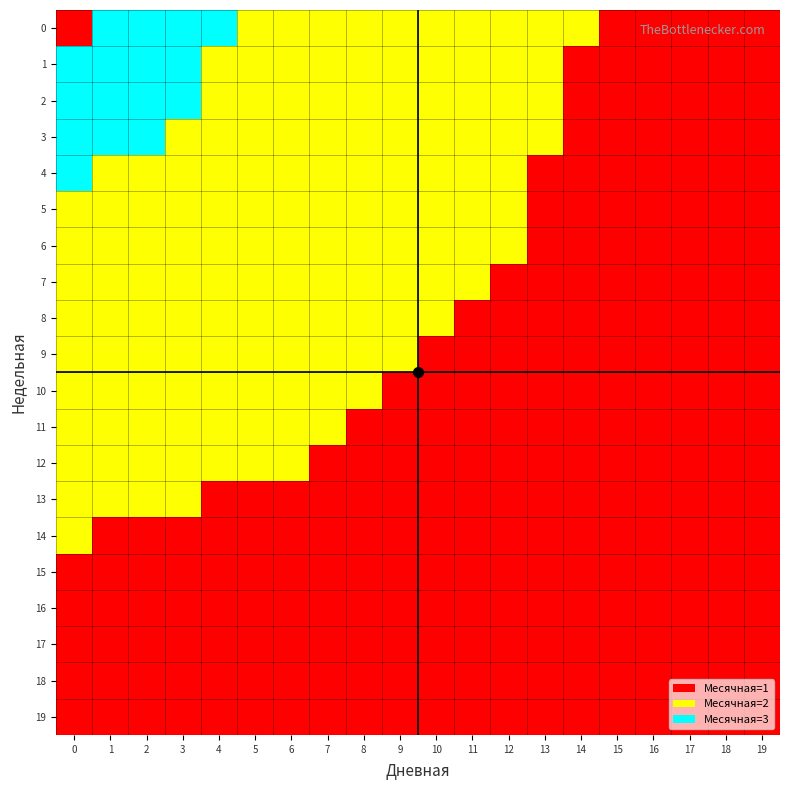

Reading left to right, list all the values displayed in this chart.

0: 0=1	1=3	2=3	3=3	4=3	5=2	6=2	7=2	8=2	9=2	10=2	11=2	12=2	13=2	14=2	15=1	16=1	17=1	18=1	19=1
1: 0=3	1=3	2=3	3=3	4=2	5=2	6=2	7=2	8=2	9=2	10=2	11=2	12=2	13=2	14=1	15=1	16=1	17=1	18=1	19=1
2: 0=3	1=3	2=3	3=3	4=2	5=2	6=2	7=2	8=2	9=2	10=2	11=2	12=2	13=2	14=1	15=1	16=1	17=1	18=1	19=1
3: 0=3	1=3	2=3	3=2	4=2	5=2	6=2	7=2	8=2	9=2	10=2	11=2	12=2	13=2	14=1	15=1	16=1	17=1	18=1	19=1
4: 0=3	1=2	2=2	3=2	4=2	5=2	6=2	7=2	8=2	9=2	10=2	11=2	12=2	13=1	14=1	15=1	16=1	17=1	18=1	19=1
5: 0=2	1=2	2=2	3=2	4=2	5=2	6=2	7=2	8=2	9=2	10=2	11=2	12=2	13=1	14=1	15=1	16=1	17=1	18=1	19=1
6: 0=2	1=2	2=2	3=2	4=2	5=2	6=2	7=2	8=2	9=2	10=2	11=2	12=2	13=1	14=1	15=1	16=1	17=1	18=1	19=1
7: 0=2	1=2	2=2	3=2	4=2	5=2	6=2	7=2	8=2	9=2	10=2	11=2	12=1	13=1	14=1	15=1	16=1	17=1	18=1	19=1
8: 0=2	1=2	2=2	3=2	4=2	5=2	6=2	7=2	8=2	9=2	10=2	11=1	12=1	13=1	14=1	15=1	16=1	17=1	18=1	19=1
9: 0=2	1=2	2=2	3=2	4=2	5=2	6=2	7=2	8=2	9=2	10=1	11=1	12=1	13=1	14=1	15=1	16=1	17=1	18=1	19=1
10: 0=2	1=2	2=2	3=2	4=2	5=2	6=2	7=2	8=2	9=1	10=1	11=1	12=1	13=1	14=1	15=1	16=1	17=1	18=1	19=1
11: 0=2	1=2	2=2	3=2	4=2	5=2	6=2	7=2	8=1	9=1	10=1	11=1	12=1	13=1	14=1	15=1	16=1	17=1	18=1	19=1
12: 0=2	1=2	2=2	3=2	4=2	5=2	6=2	7=1	8=1	9=1	10=1	11=1	12=1	13=1	14=1	15=1	16=1	17=1	18=1	19=1
13: 0=2	1=2	2=2	3=2	4=1	5=1	6=1	7=1	8=1	9=1	10=1	11=1	12=1	13=1	14=1	15=1	16=1	17=1	18=1	19=1
14: 0=2	1=1	2=1	3=1	4=1	5=1	6=1	7=1	8=1	9=1	10=1	11=1	12=1	13=1	14=1	15=1	16=1	17=1	18=1	19=1
15: 0=1	1=1	2=1	3=1	4=1	5=1	6=1	7=1	8=1	9=1	10=1	11=1	12=1	13=1	14=1	15=1	16=1	17=1	18=1	19=1
16: 0=1	1=1	2=1	3=1	4=1	5=1	6=1	7=1	8=1	9=1	10=1	11=1	12=1	13=1	14=1	15=1	16=1	17=1	18=1	19=1
17: 0=1	1=1	2=1	3=1	4=1	5=1	6=1	7=1	8=1	9=1	10=1	11=1	12=1	13=1	14=1	15=1	16=1	17=1	18=1	19=1
18: 0=1	1=1	2=1	3=1	4=1	5=1	6=1	7=1	8=1	9=1	10=1	11=1	12=1	13=1	14=1	15=1	16=1	17=1	18=1	19=1
19: 0=1	1=1	2=1	3=1	4=1	5=1	6=1	7=1	8=1	9=1	10=1	11=1	12=1	13=1	14=1	15=1	16=1	17=1	18=1	19=1